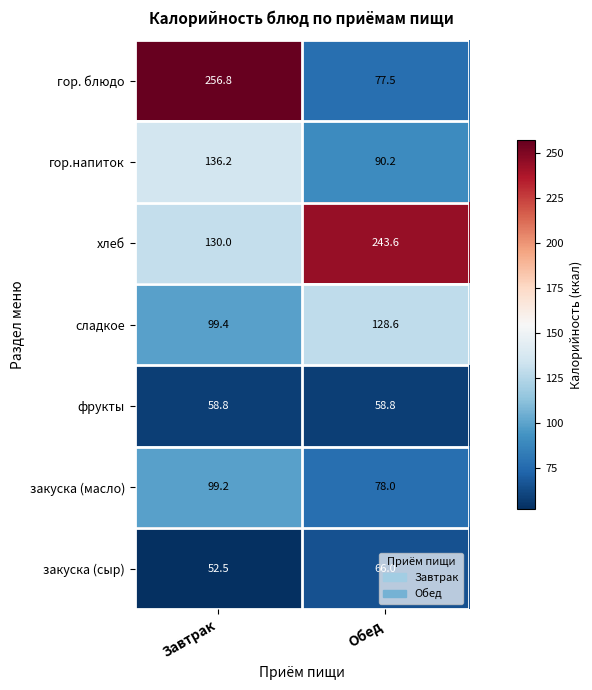

What is the sum of all хлеб values?

373.6